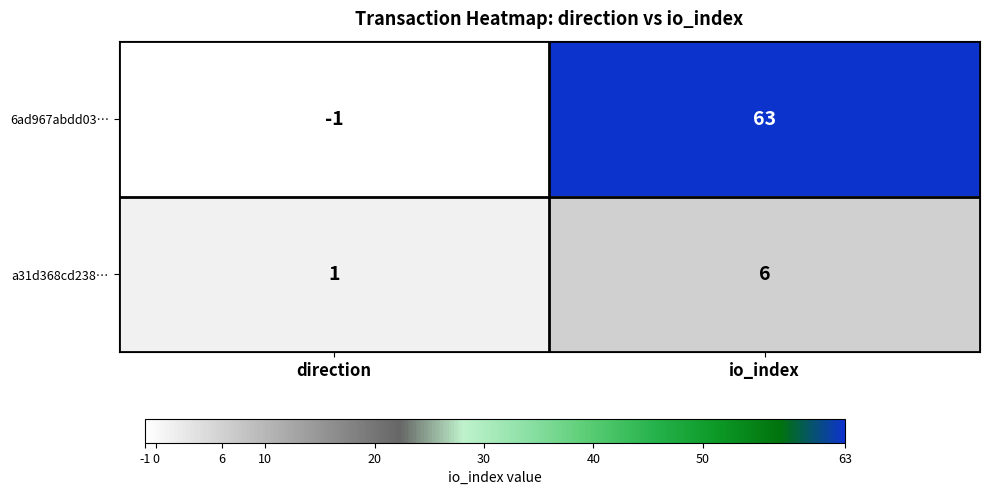

Read the 6ad967abdd03… value at io_index.

63